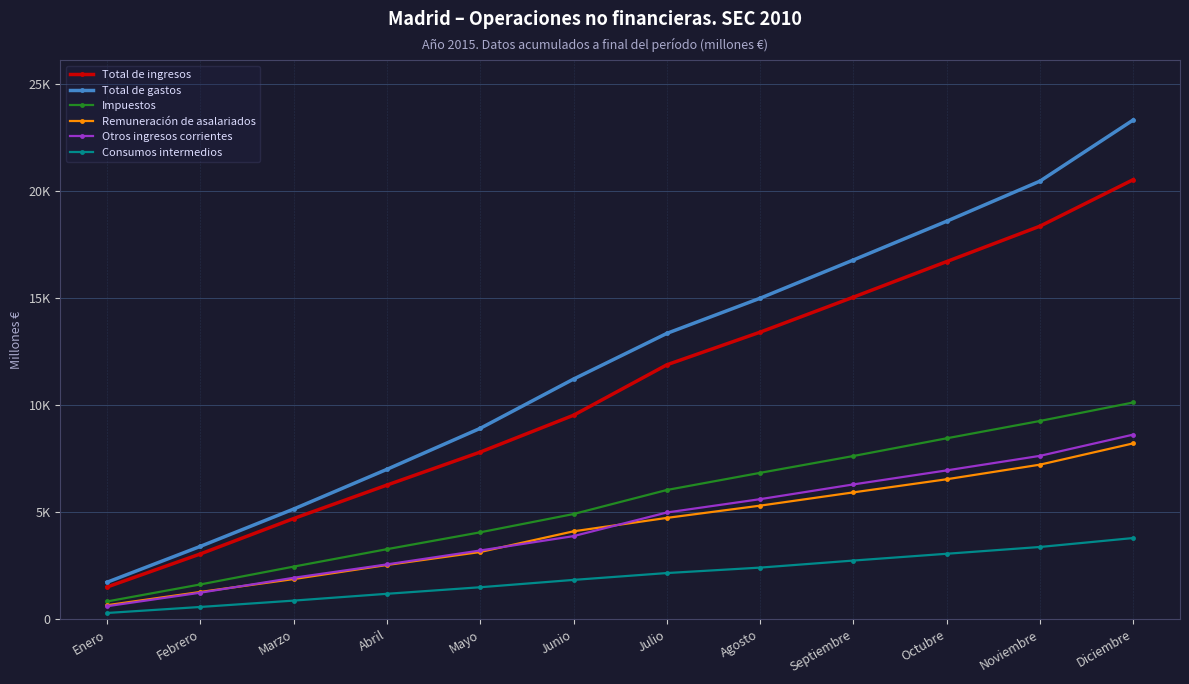

What are all the series names shown in the legend?

Total de ingresos, Total de gastos, Impuestos, Remuneración de asalariados, Otros ingresos corrientes, Consumos intermedios